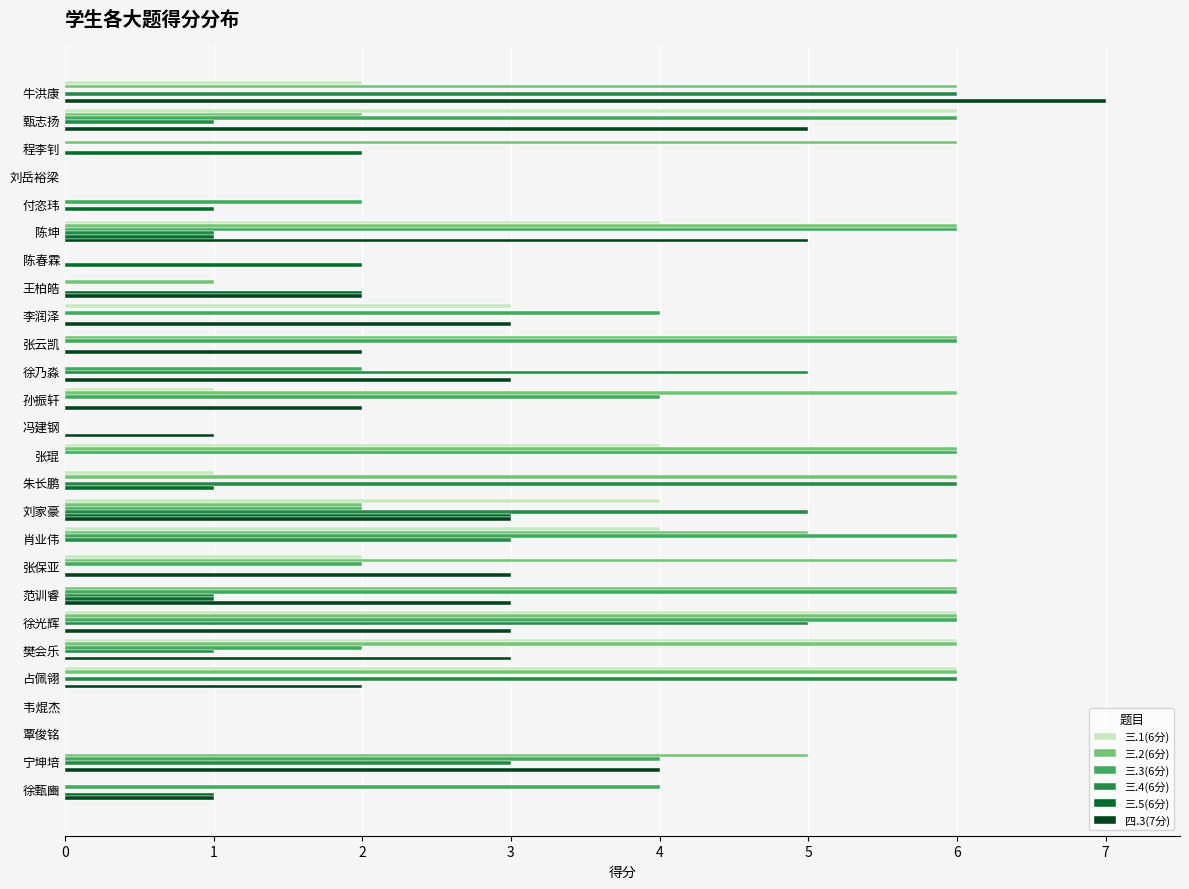

Which series has the largest total across all categories?

三.2(6分)